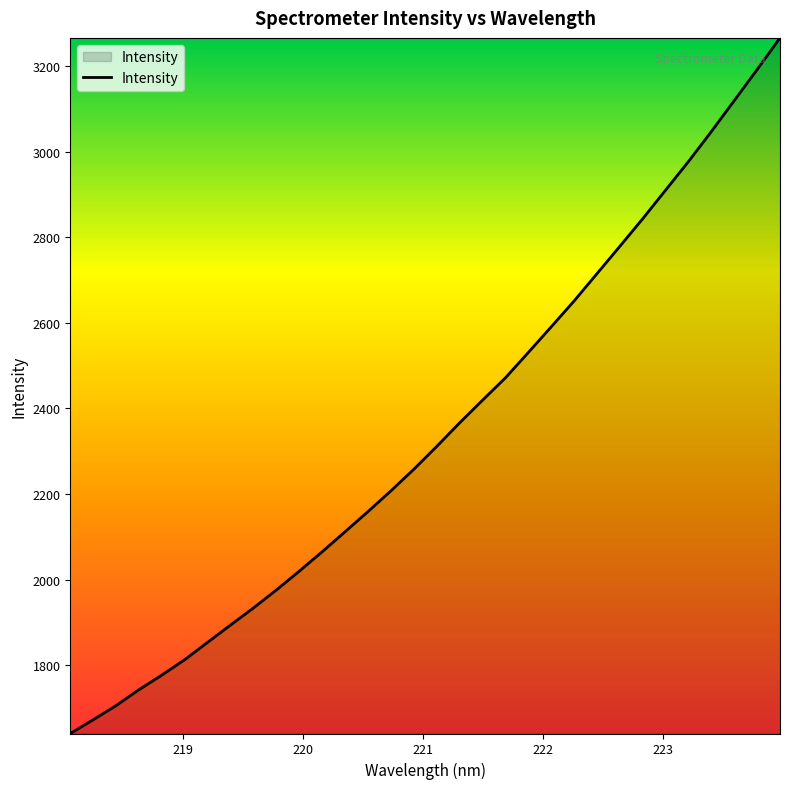

What is the greatest value displayed?

3265.5